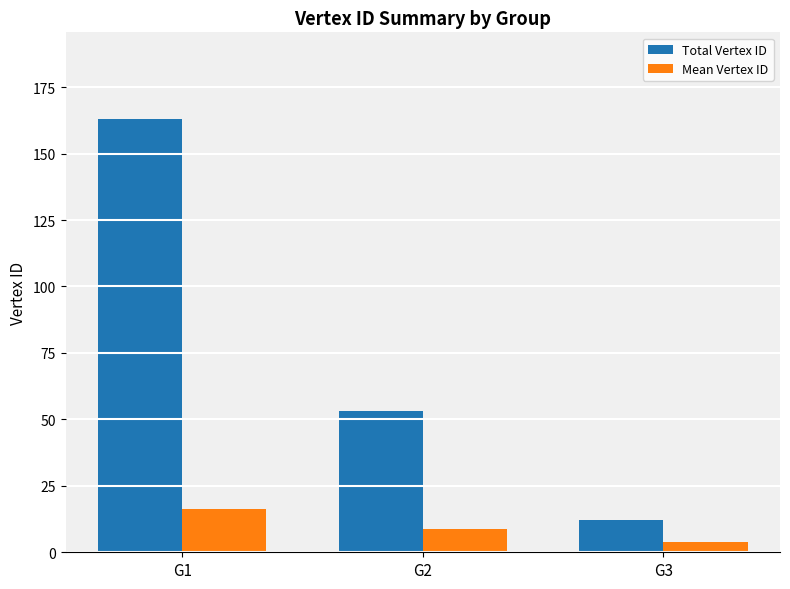

What is the minimum value for Mean Vertex ID?

4.0